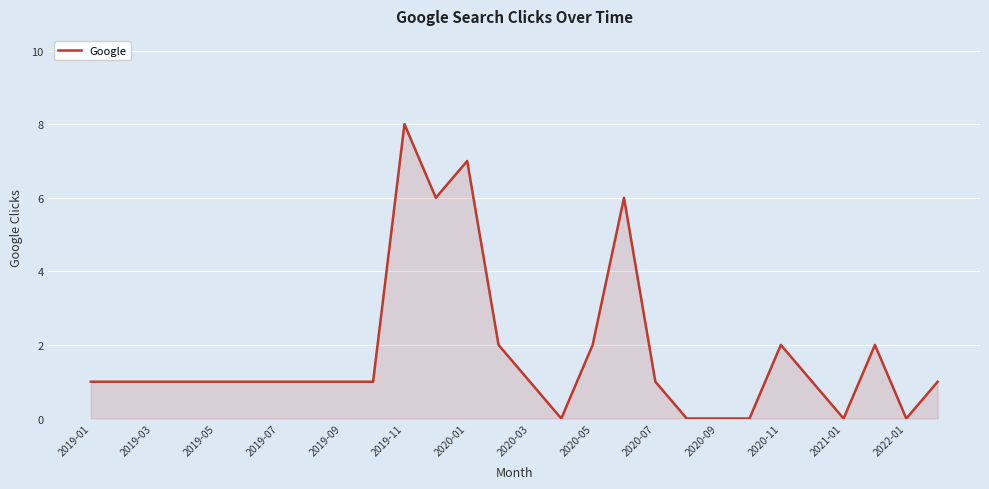

What is the difference between the maximum and minimum values?

8